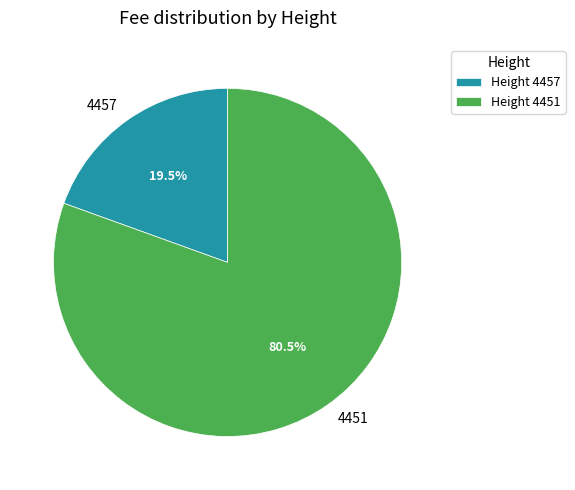

How many segments does this pie chart have?

2